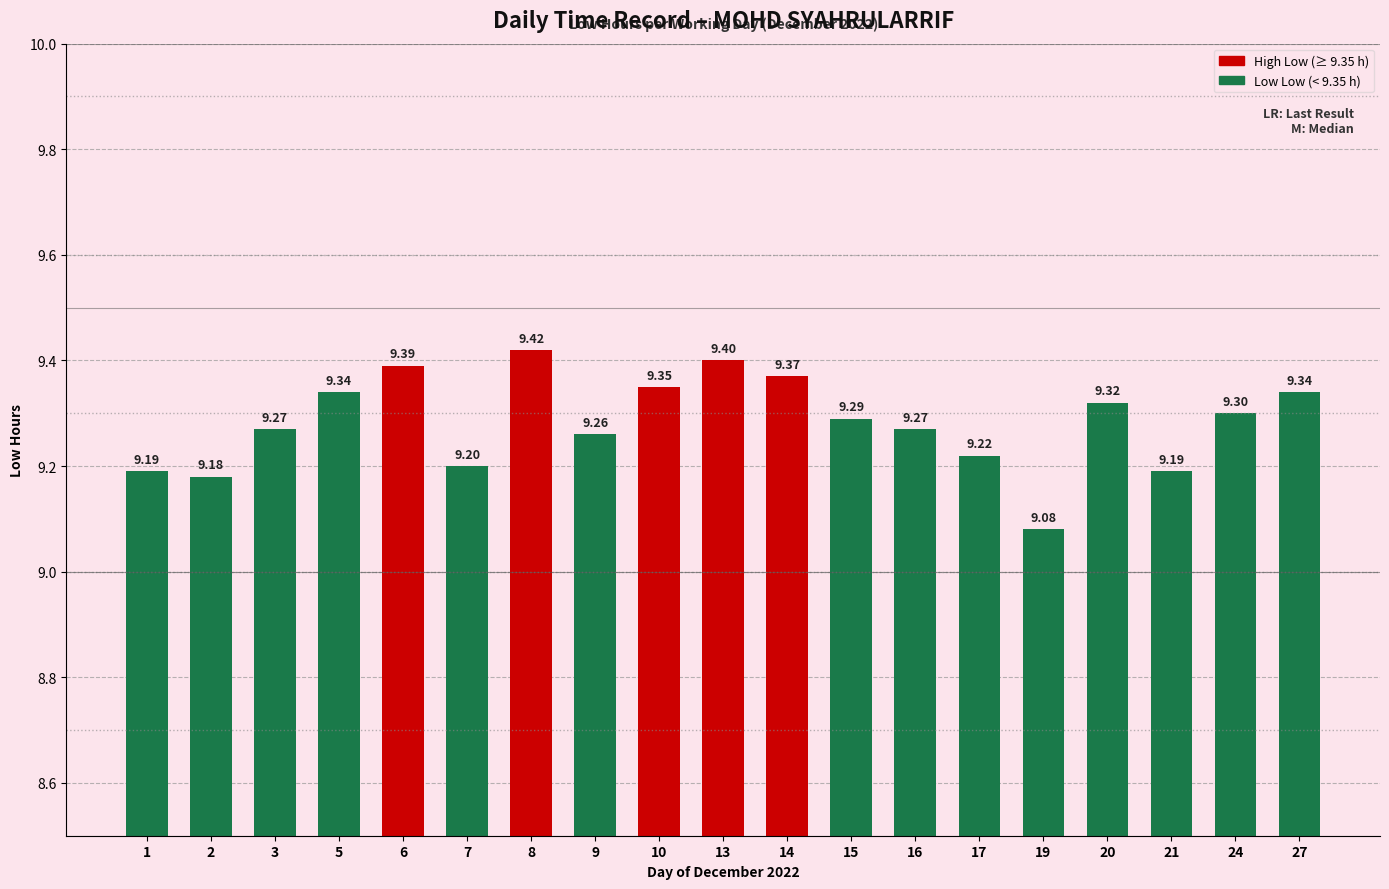

What is the average value?

9.3